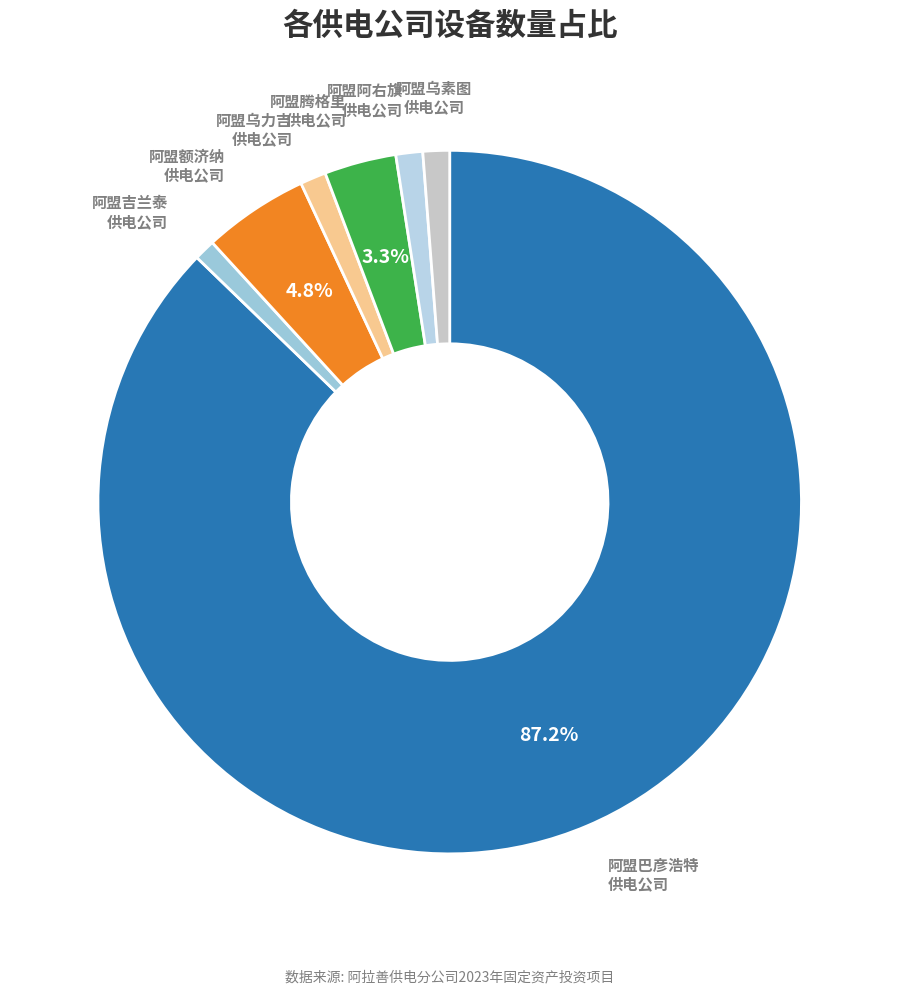

How many slices are in this pie chart?

7